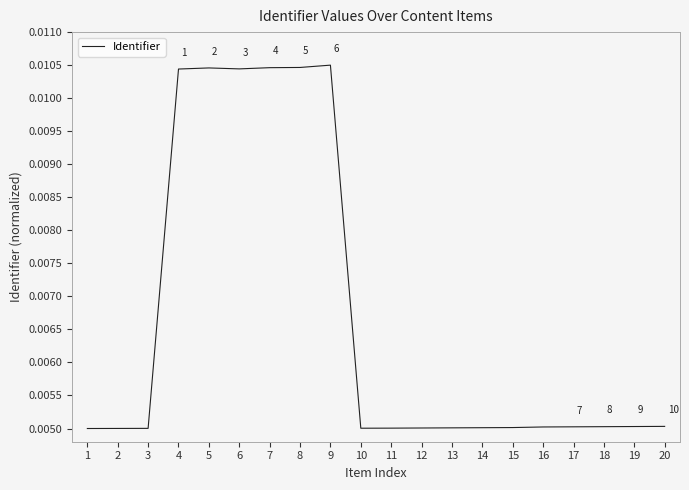

Which has a higher value, 4 or 19?

4